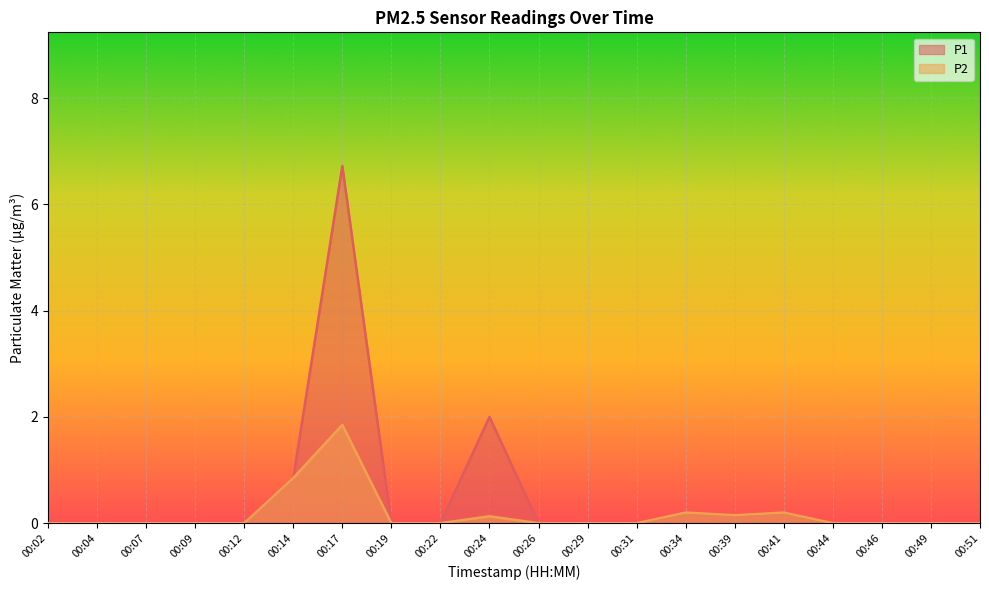

List the labels in order of P1 value, smallest first.

00:02, 00:04, 00:07, 00:09, 00:12, 00:19, 00:22, 00:26, 00:29, 00:31, 00:44, 00:46, 00:49, 00:51, 00:39, 00:34, 00:41, 00:14, 00:24, 00:17